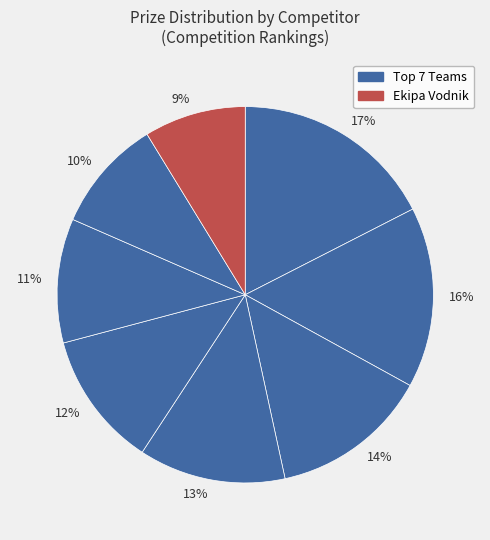

Which slice is the smallest?

9%